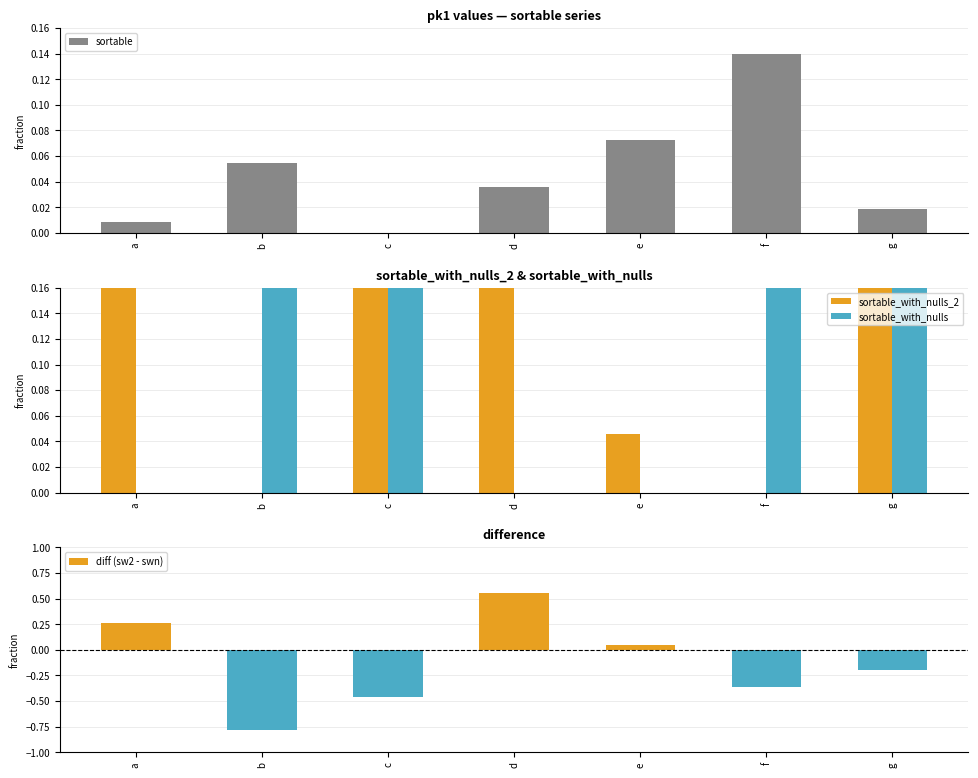

What are all the series names shown in the legend?

sortable, sortable_with_nulls_2, sortable_with_nulls, diff (sw2 - swn)